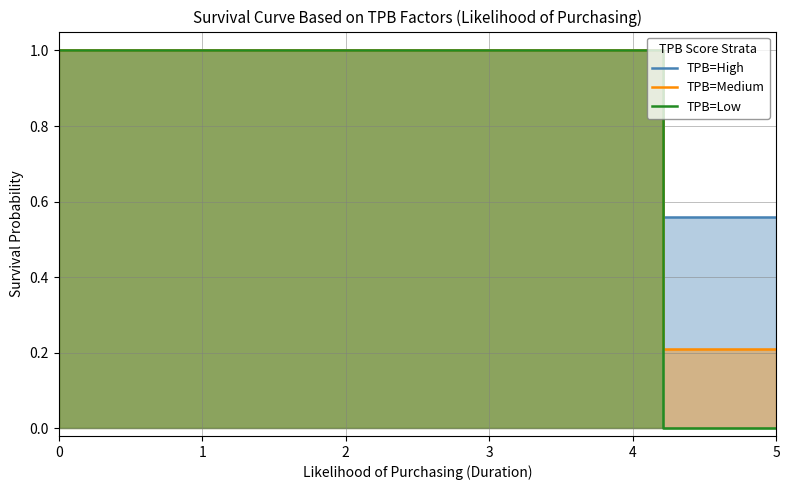

At how many categories does at least one series exceed 0?

20